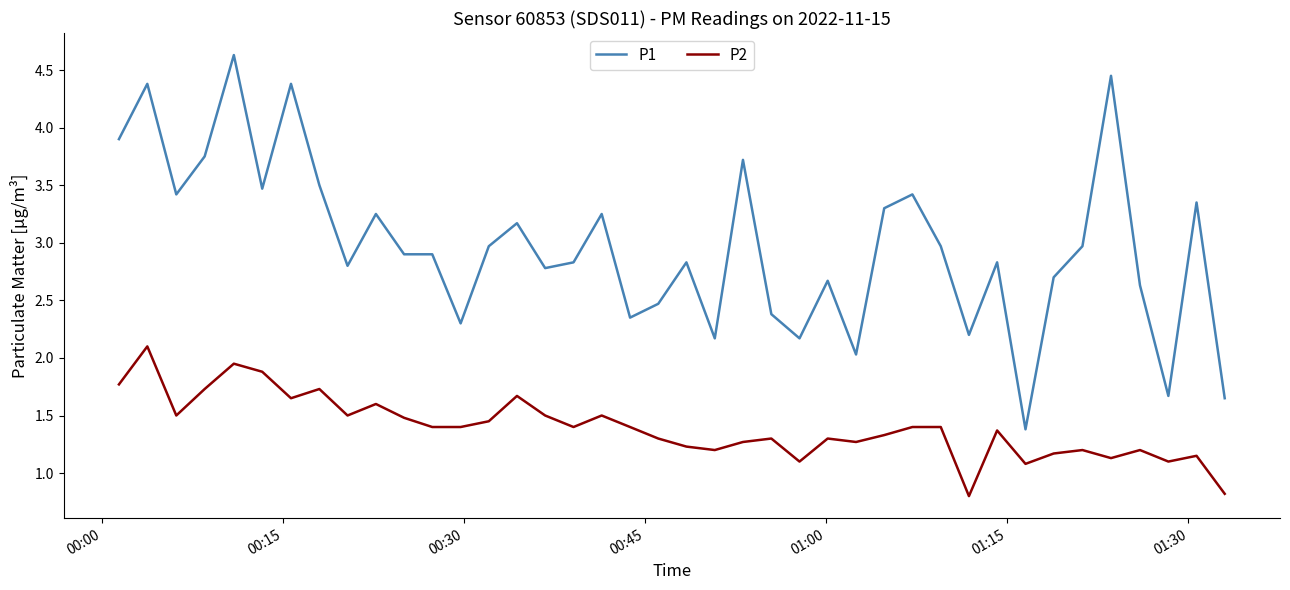

What is the difference between the maximum and second lowest values in the P2 series?

1.3